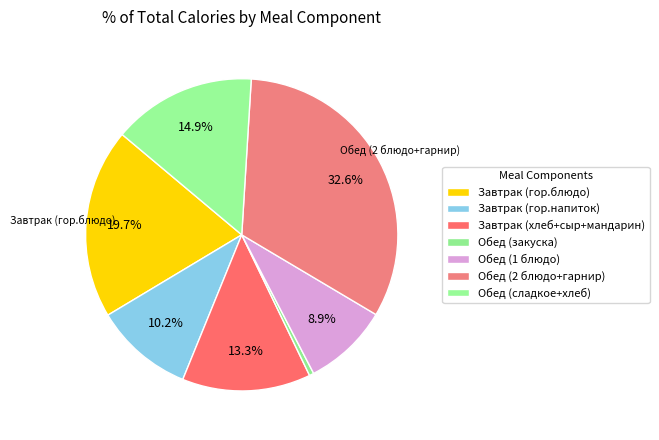

To the nearest percent, what percentage of the pie is Обед (1 блюдо)?

9%